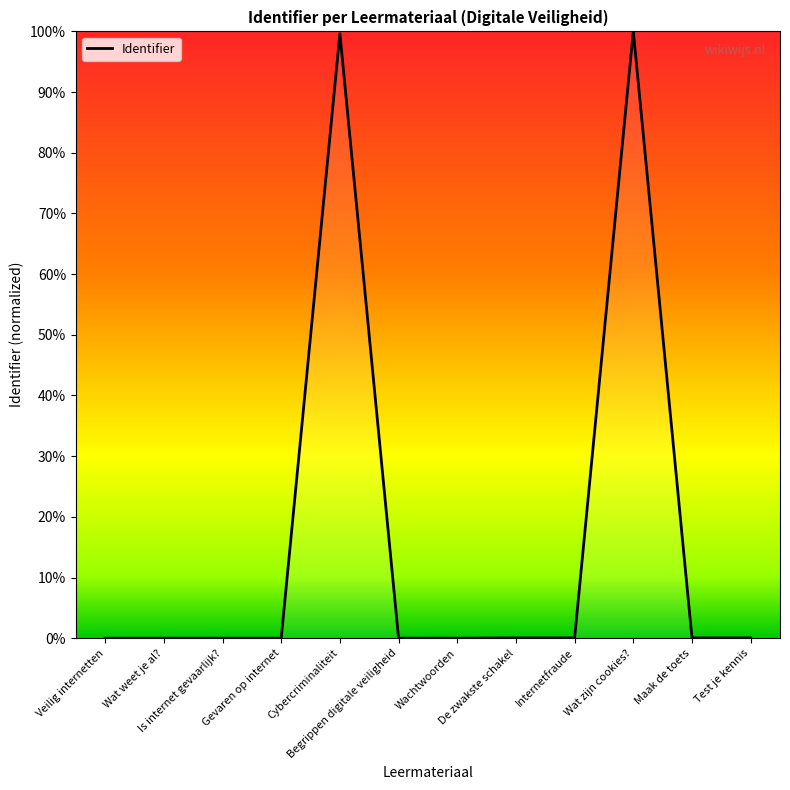

What is the difference between the maximum and minimum values?

100.0